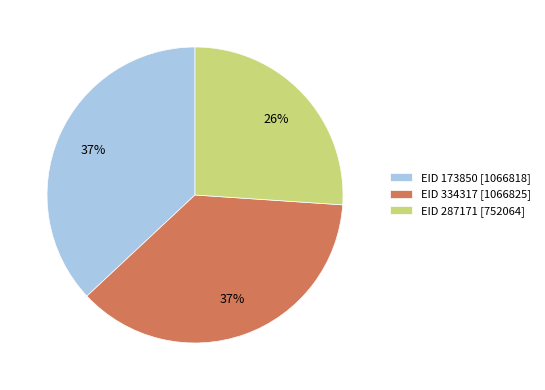

What is the smallest slice in the pie chart?

EID 287171 [752064]